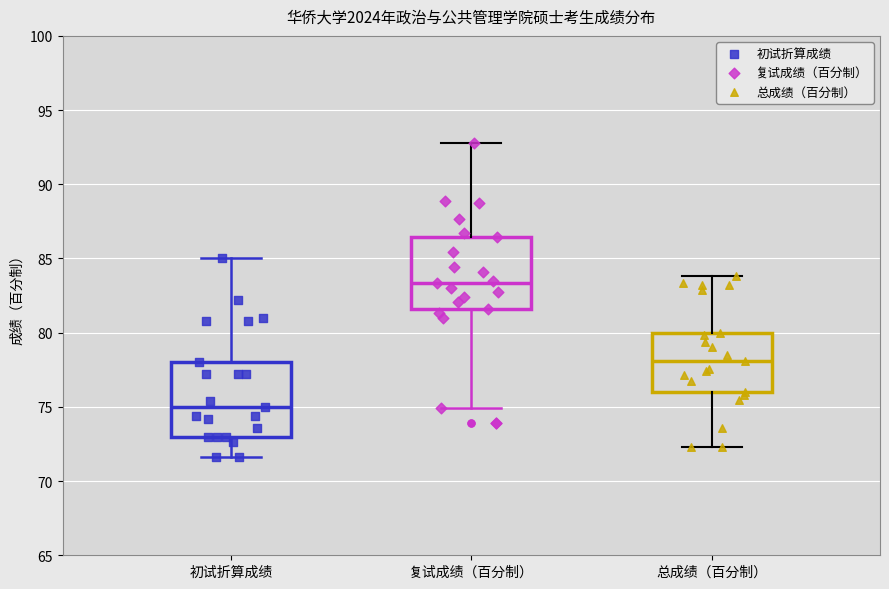

Where does the lower whisker of the box for 复试成绩（百分制） end on the y-axis? The values are not printed on the chart, so give them approximately, as read against the axis.

75.0